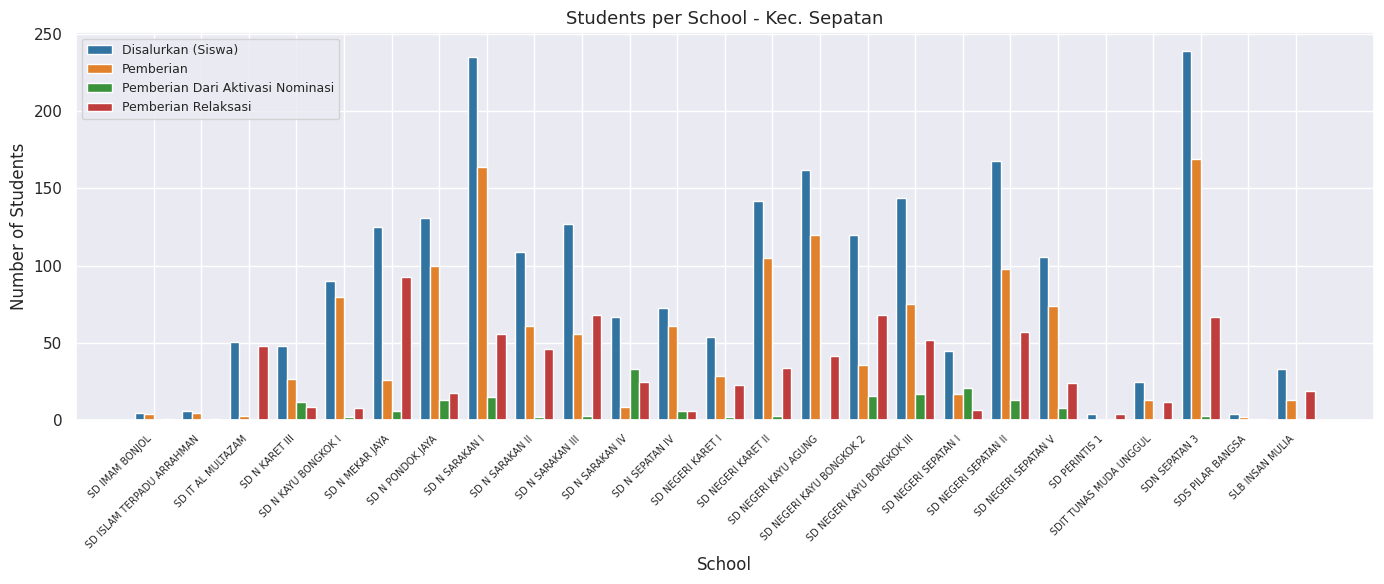

What is the sum of all Pemberian Relaksasi values?

789